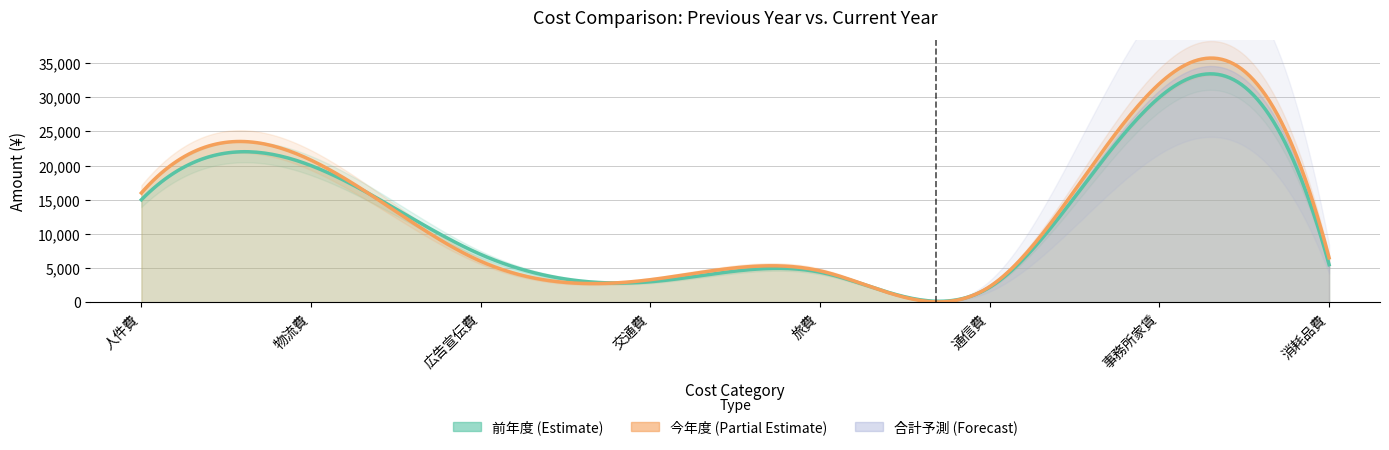

What is the minimum value for 前年度?

2200